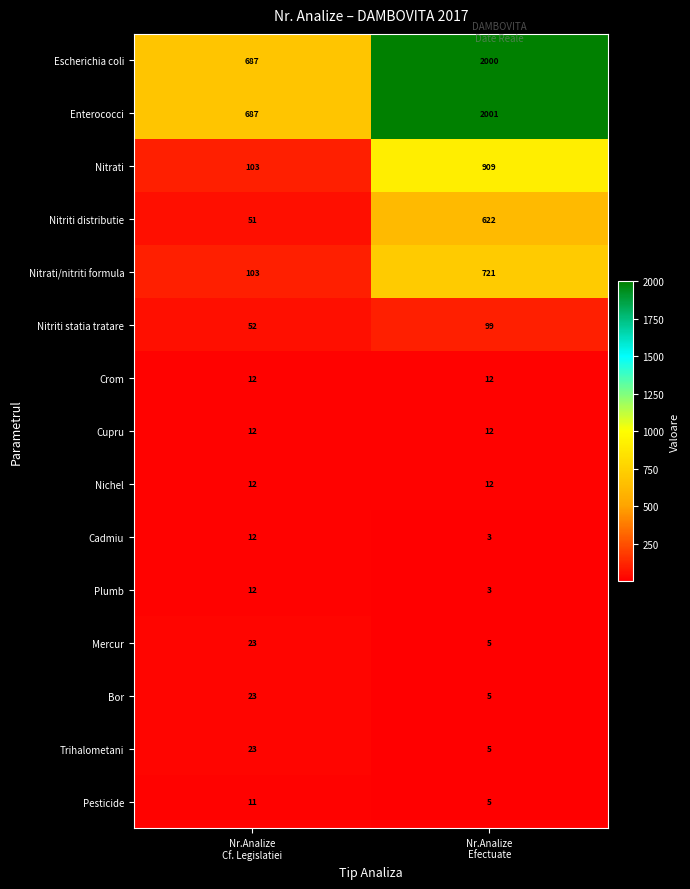

Reading left to right, list all the values displayed in this chart.

Escherichia coli: 687	2000
Enterococci: 687	2001
Nitrati: 103	909
Nitriti distributie: 51	622
Nitrati/nitriti formula: 103	721
Nitriti statia tratare: 52	99
Crom: 12	12
Cupru: 12	12
Nichel: 12	12
Cadmiu: 12	3
Plumb: 12	3
Mercur: 23	5
Bor: 23	5
Trihalometani: 23	5
Pesticide: 11	5